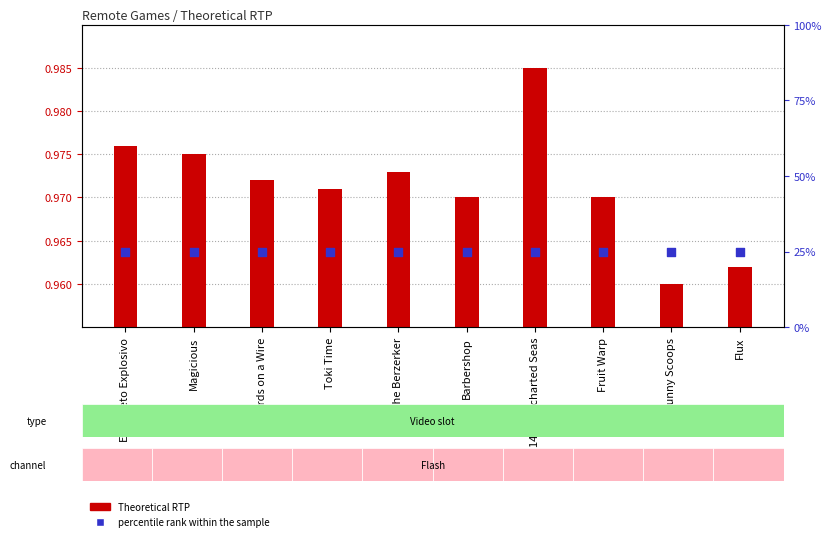

What are all the series names shown in the legend?

Theoretical RTP, percentile rank within the sample